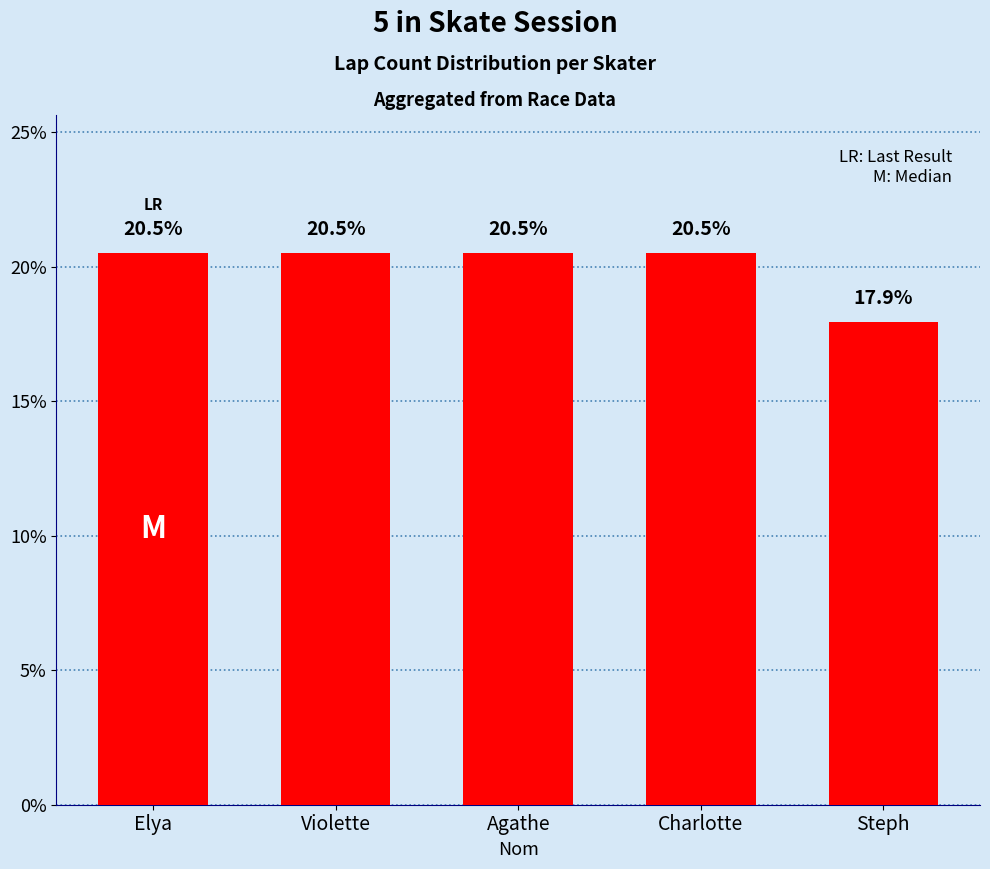

Reading right to left, transcribe all the data shown in this chart.

17.9	20.5	20.5	20.5	20.5